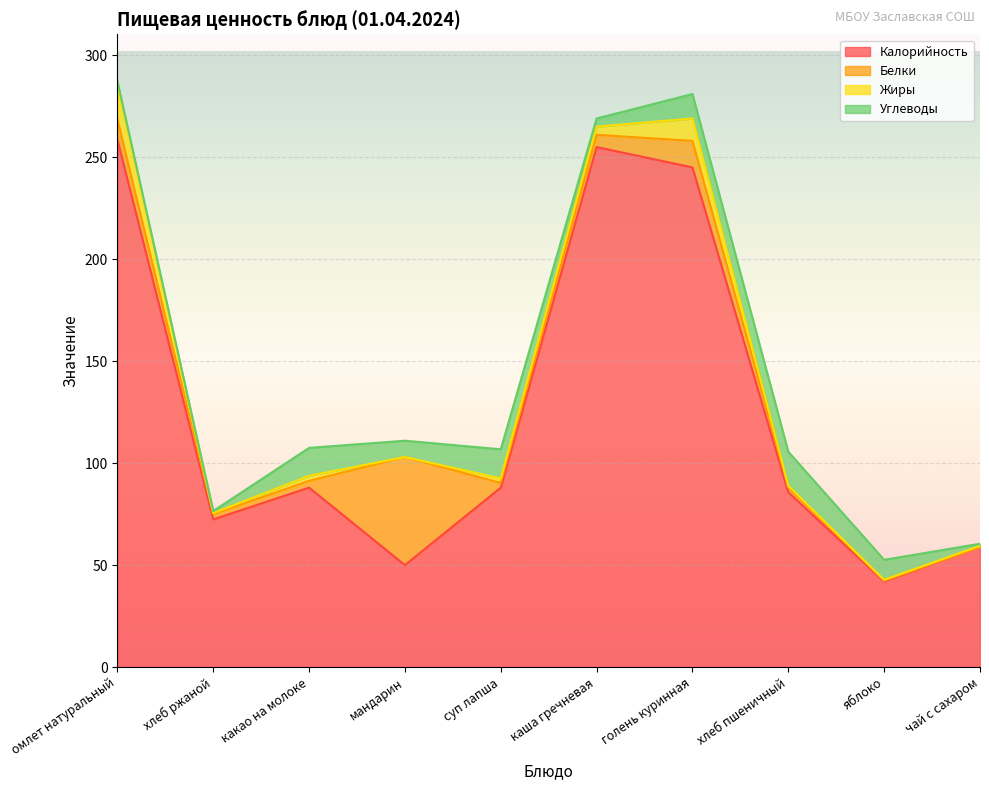

At which label is Углеводы closest to 8?

мандарин